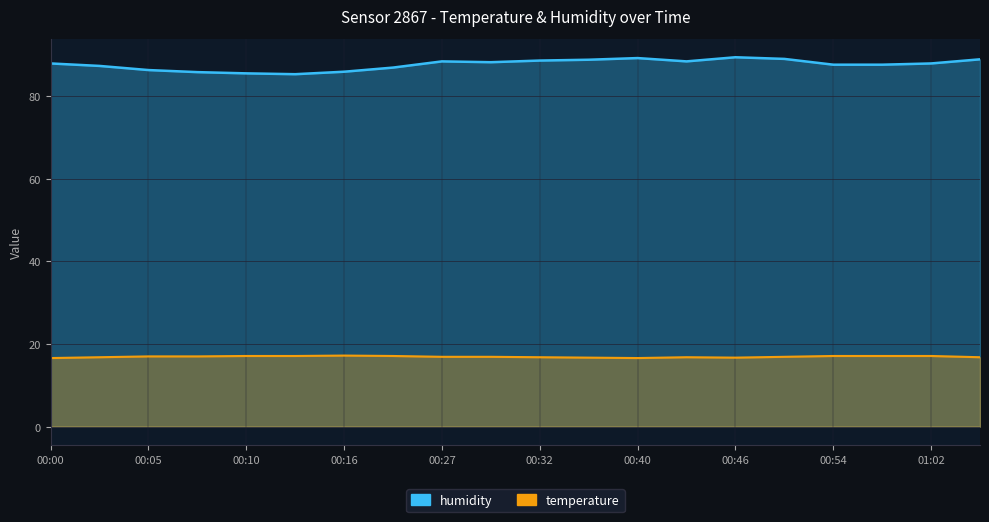

What is the greatest value displayed?

89.4